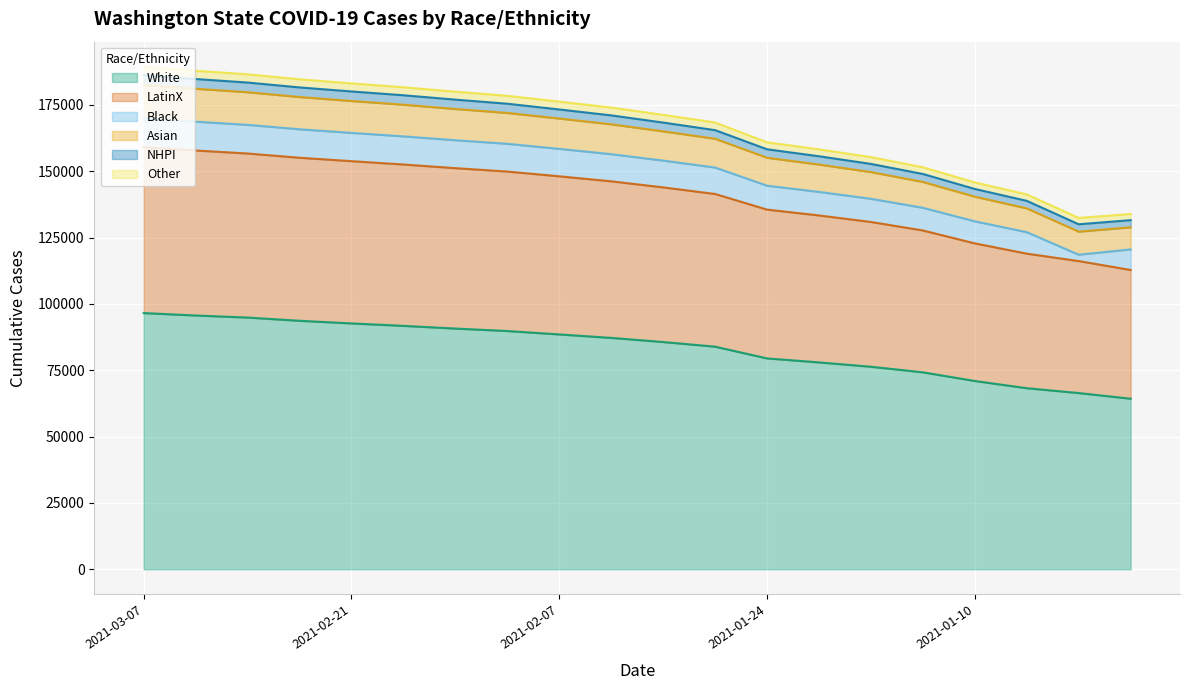

True or false: Cases_Asian and Cases_NHPI cross at least once.

False